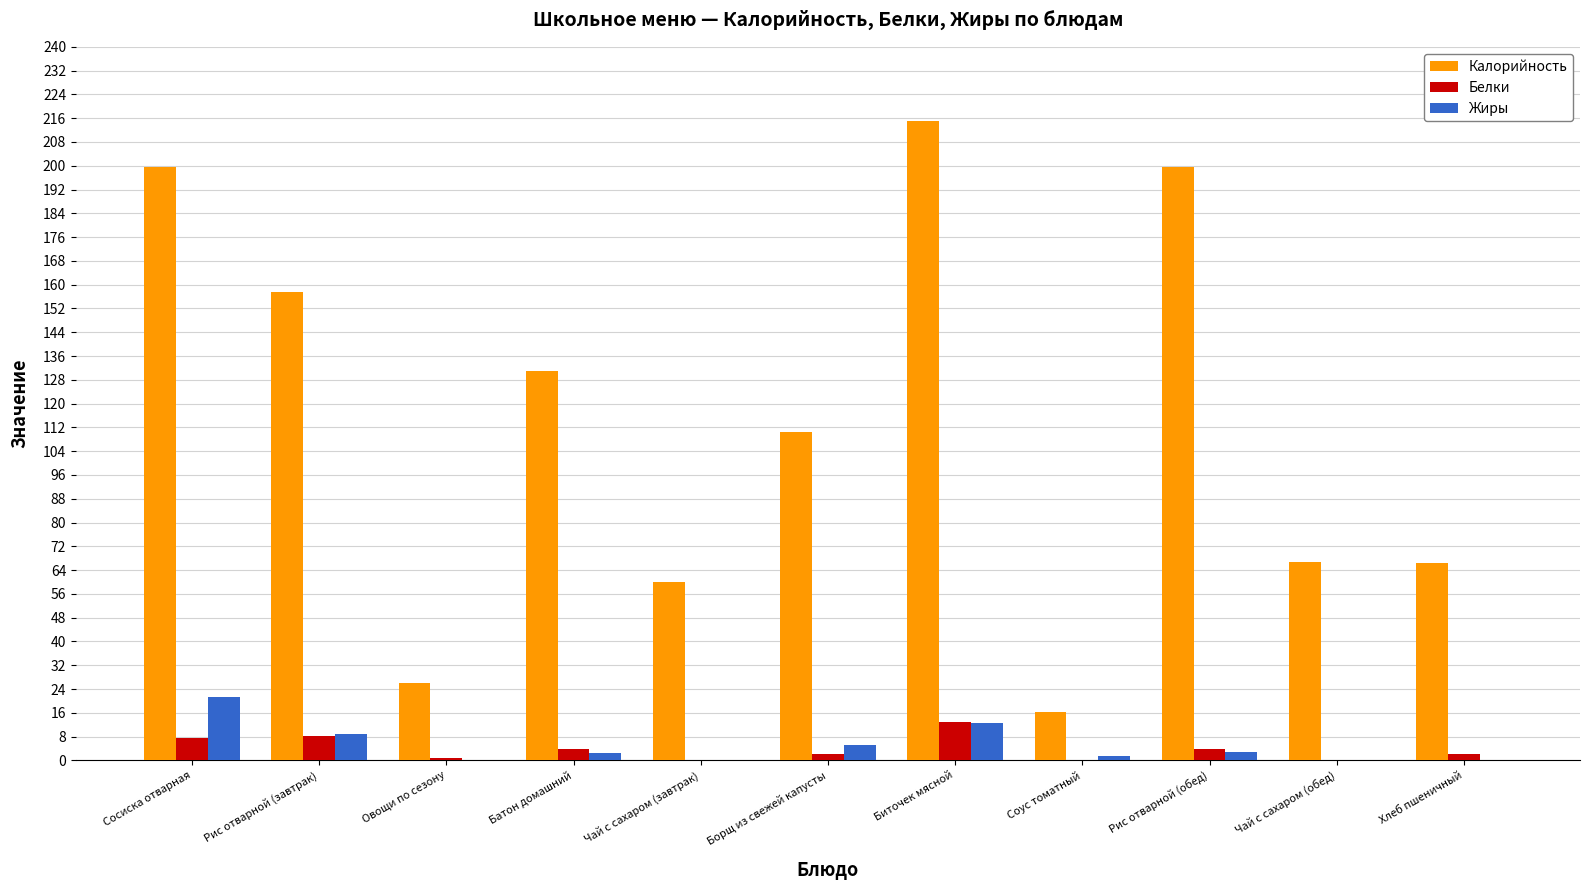

How many data points does each series have?

11